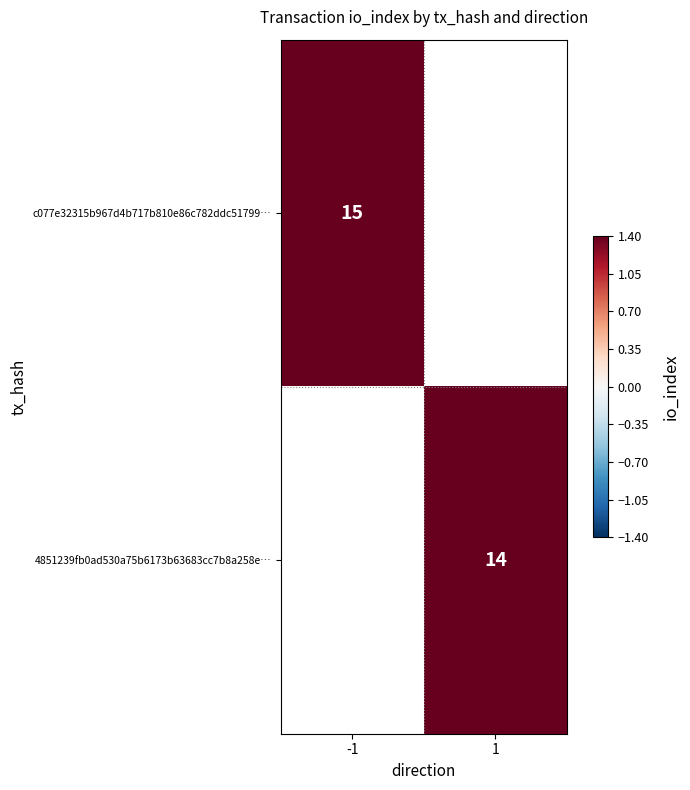

Count the number of data series in this chart.

2